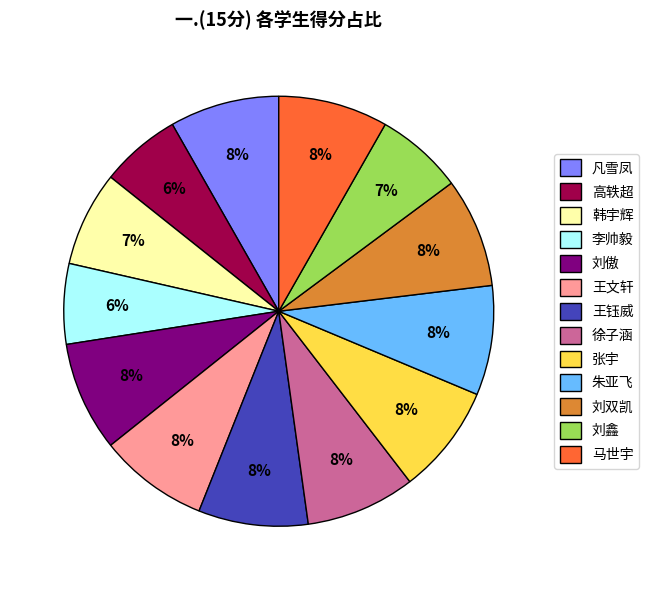

What is the ratio of the value at 王钰威 to the value at 张宇?

1.0